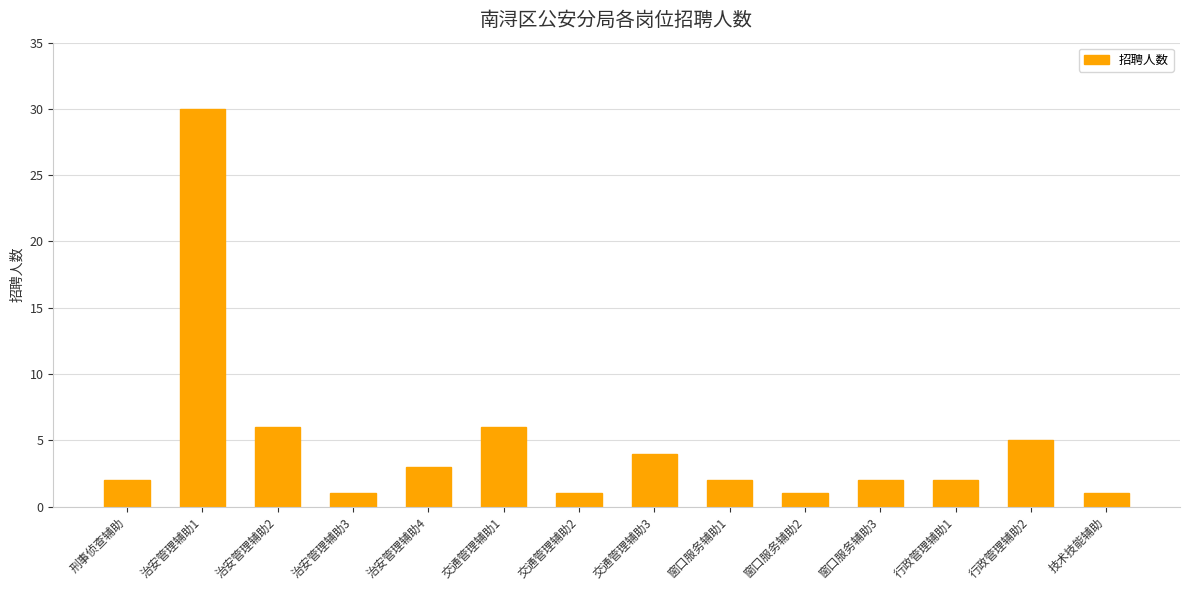

What is the minimum value shown in the chart?

1